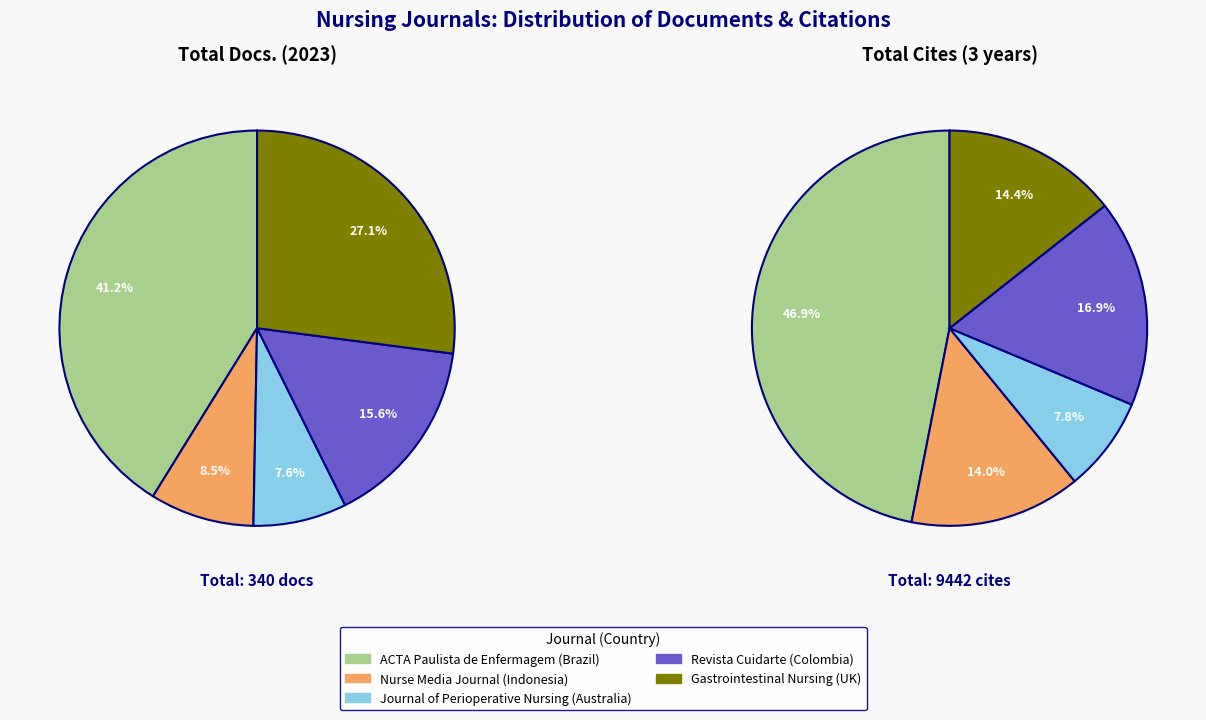

To the nearest percent, what portion does Gastrointestinal Nursing represent?

27%